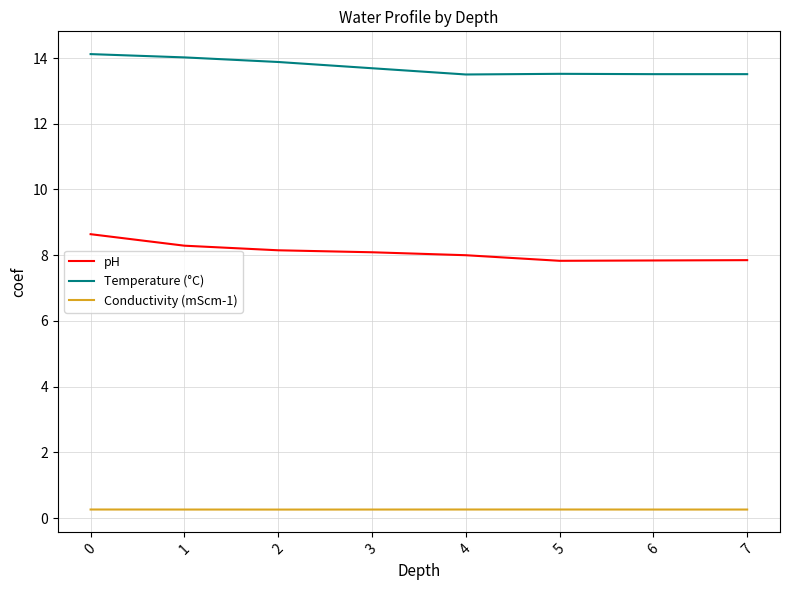

Is the value of pH at 0 greater than the value of Temperature (°C) at 7?

No